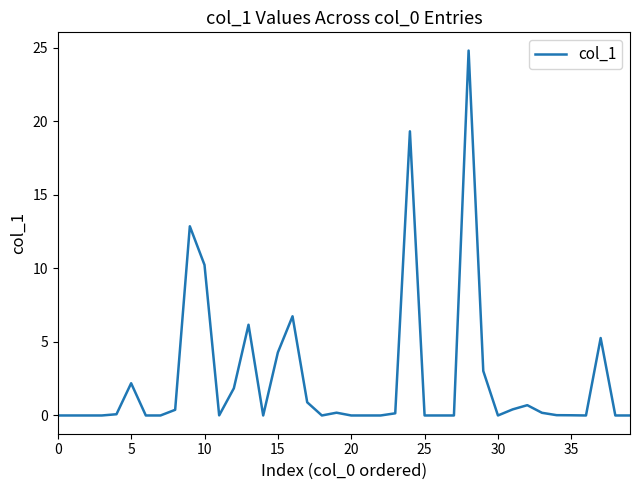

What is the greatest value displayed?

24.8